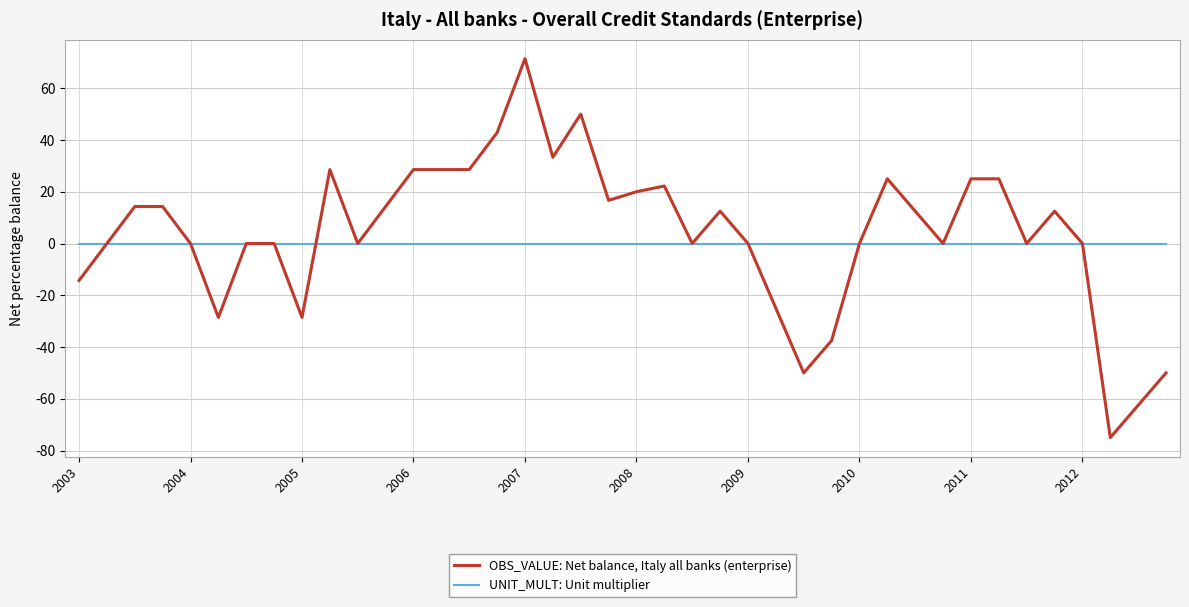

List the series in order of their overall mean, lowest first.

UNIT_MULT: Unit multiplier, OBS_VALUE: Net balance, Italy all banks (enterprise)